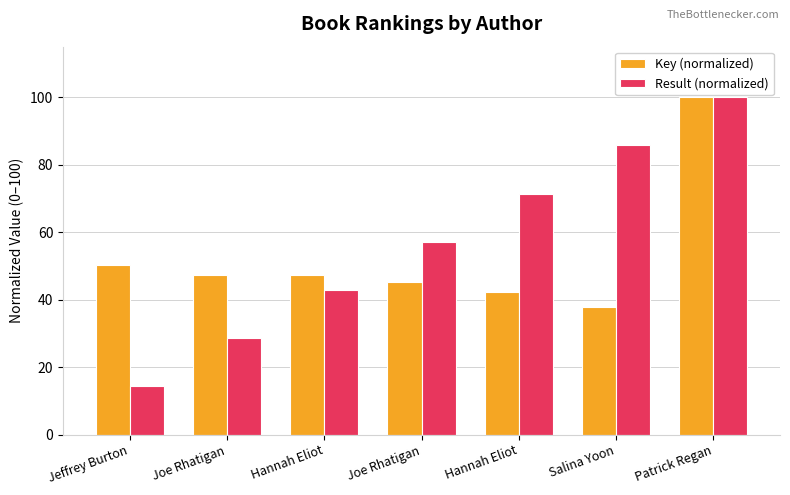

Between Joe Rhatigan and Salina Yoon, which series saw the biggest shift?

Result (normalized)